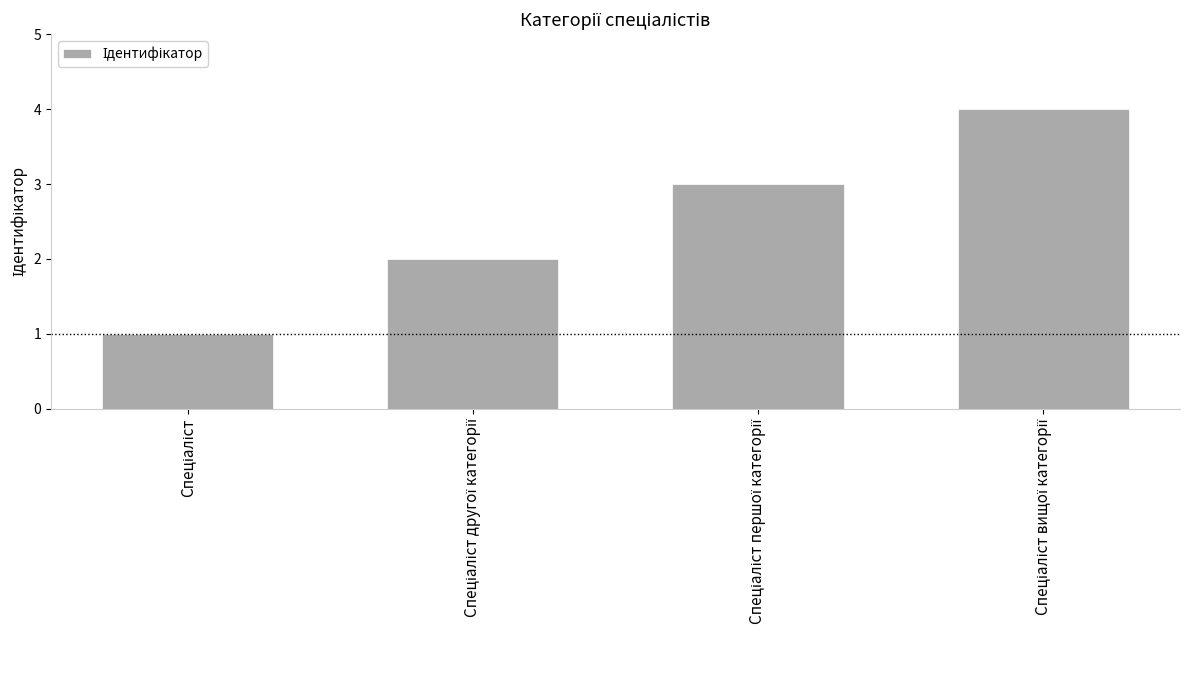

Does the chart contain any negative values?

No